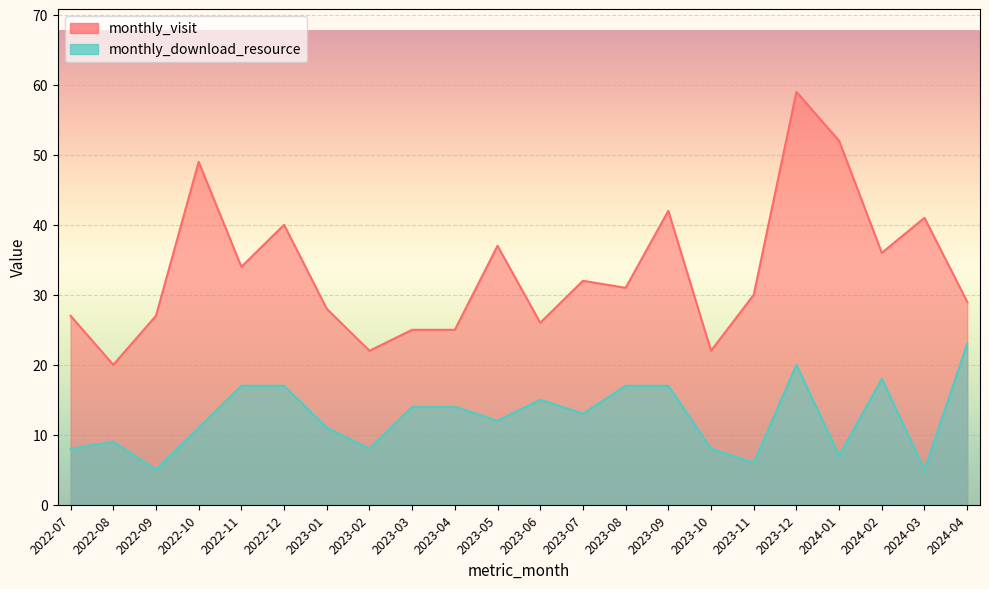

What is the greatest value displayed?

59